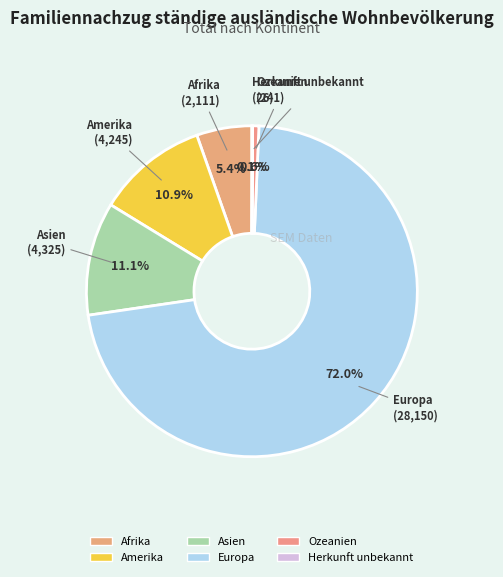

Combined, do Asien and Afrika account for over 50%?

No